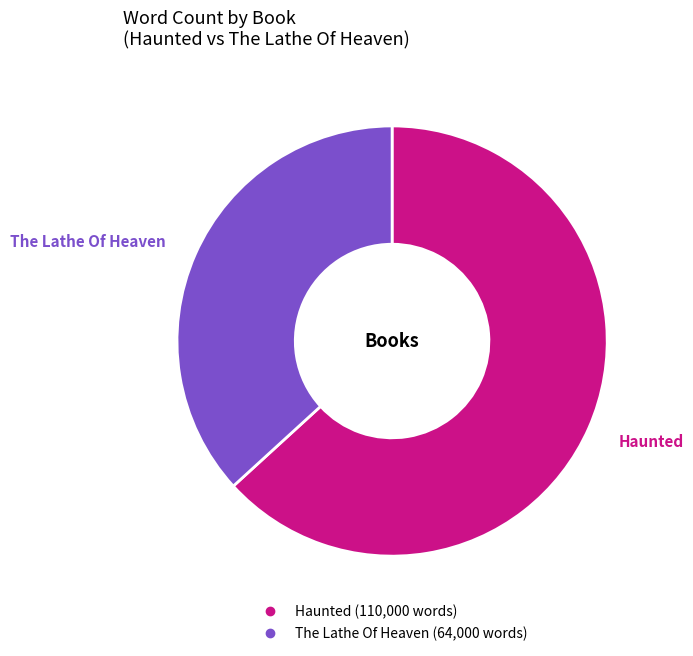

Does The Lathe Of Heaven account for over 50% of the chart?

No